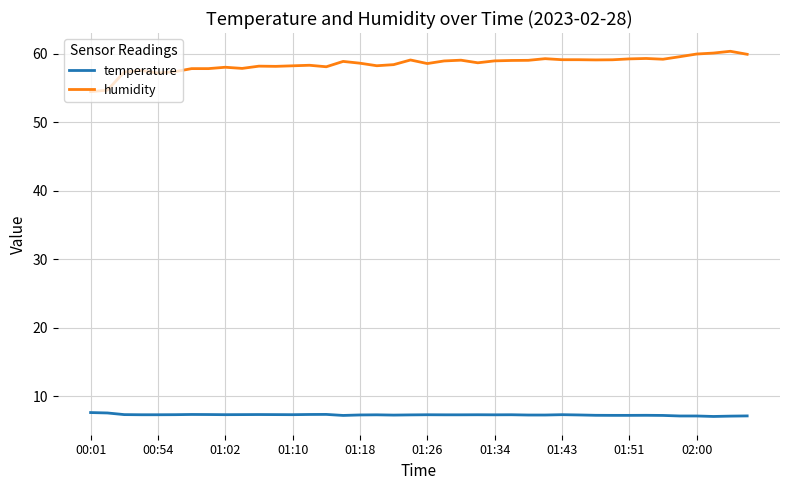

Which series has the largest range (max minus min)?

humidity